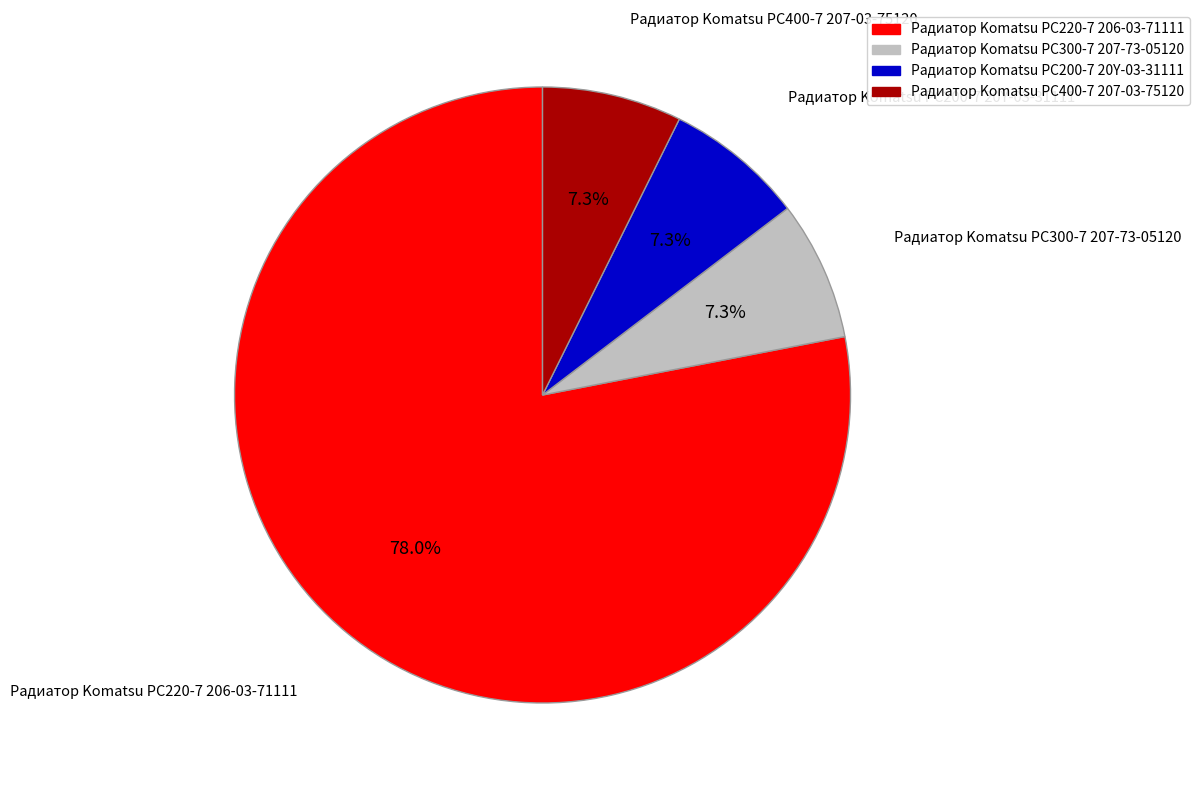

Which slice represents more than half of the pie?

Радиатор Komatsu PC220-7 206-03-71111